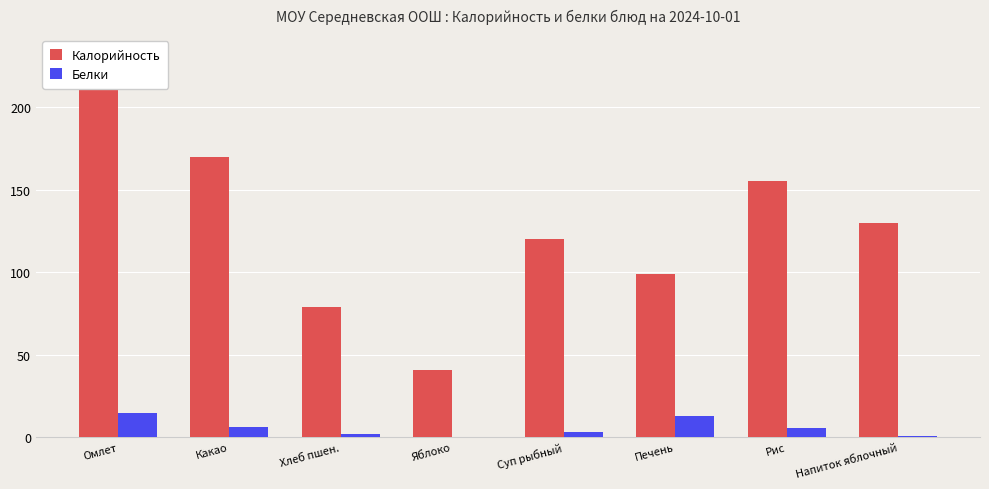

What is the spread (max minus min) of values at Яблоко?

40.7